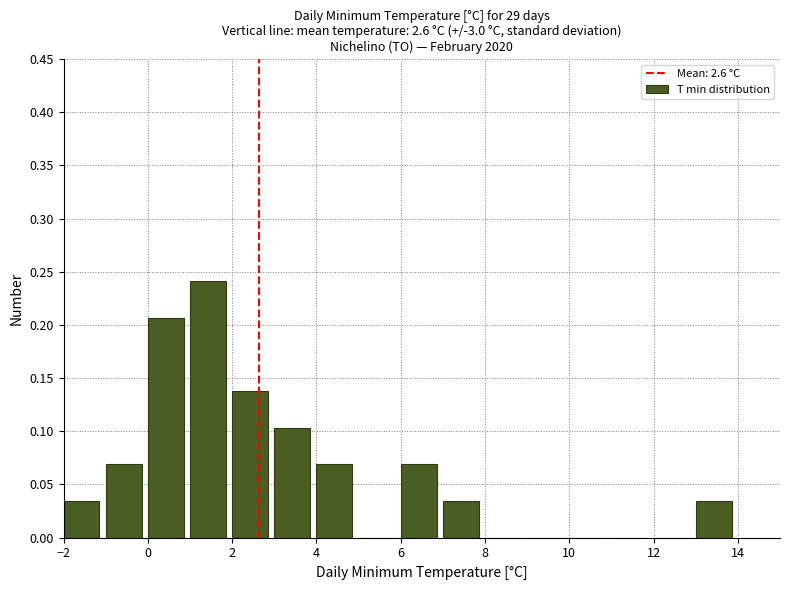

Reading left to right, list every bar in this chart as the range it spans on the x-axis followed by its height. The values are not printed on the chart, so give them approximately, as read against the axis.

-2 to -1: 0.035
-1 to 0: 0.070
0 to 1: 0.205
1 to 2: 0.240
2 to 3: 0.140
3 to 4: 0.105
4 to 5: 0.070
5 to 6: 0
6 to 7: 0.070
7 to 8: 0.035
8 to 9: 0
9 to 10: 0
10 to 11: 0
11 to 12: 0
12 to 13: 0
13 to 14: 0.035